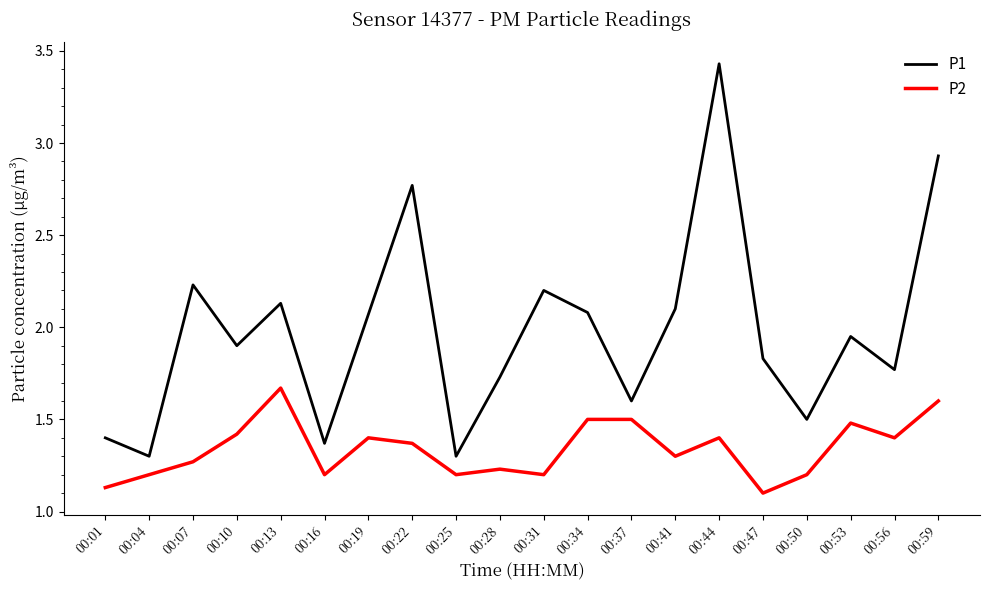

At which category is the sum across all series the highest?

00:44